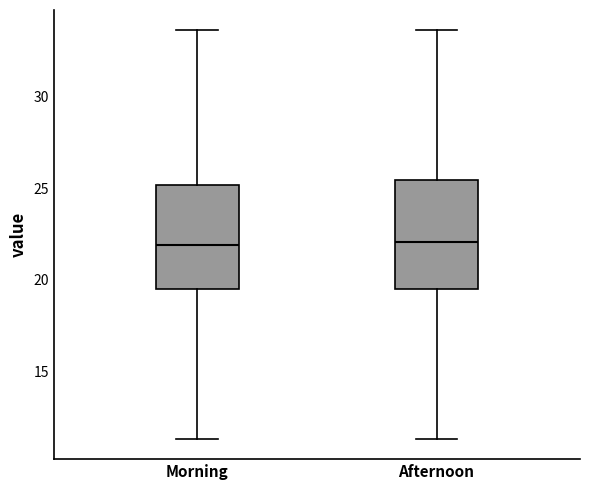

Where does the median line of the box for Afternoon sit on the y-axis? The values are not printed on the chart, so give them approximately, as read against the axis.

22.0